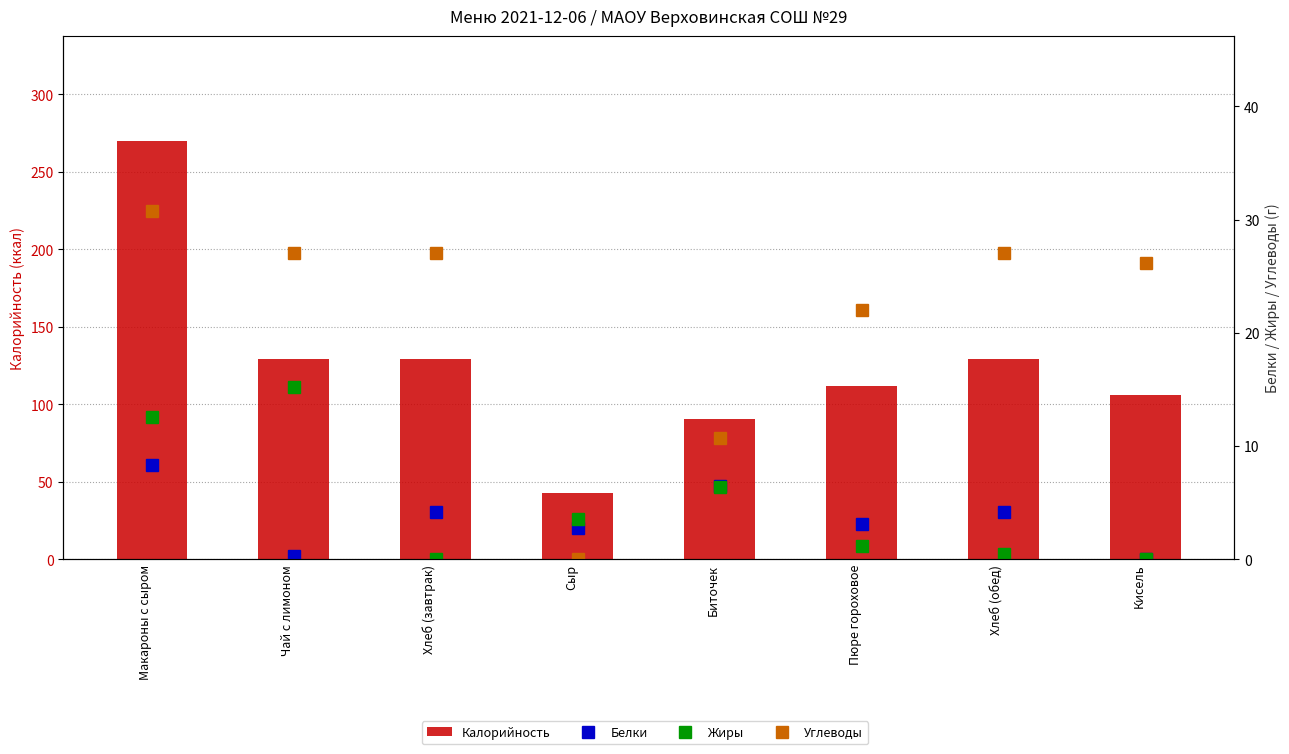

True or false: Калорийность has a value of 106.0 at Кисель.

True